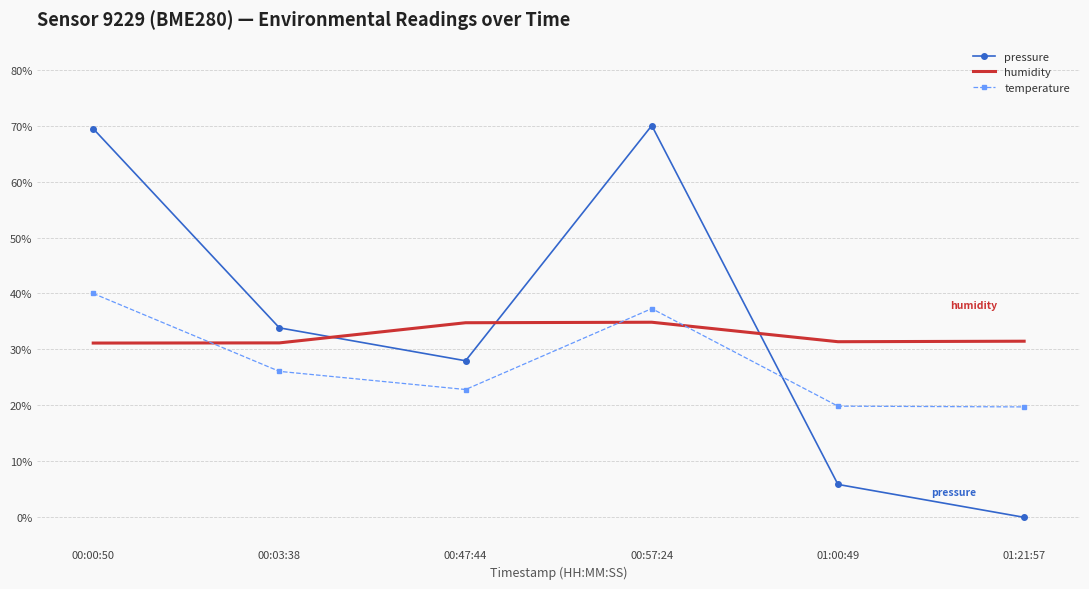

Which category has the lowest value across all series?

01:21:57